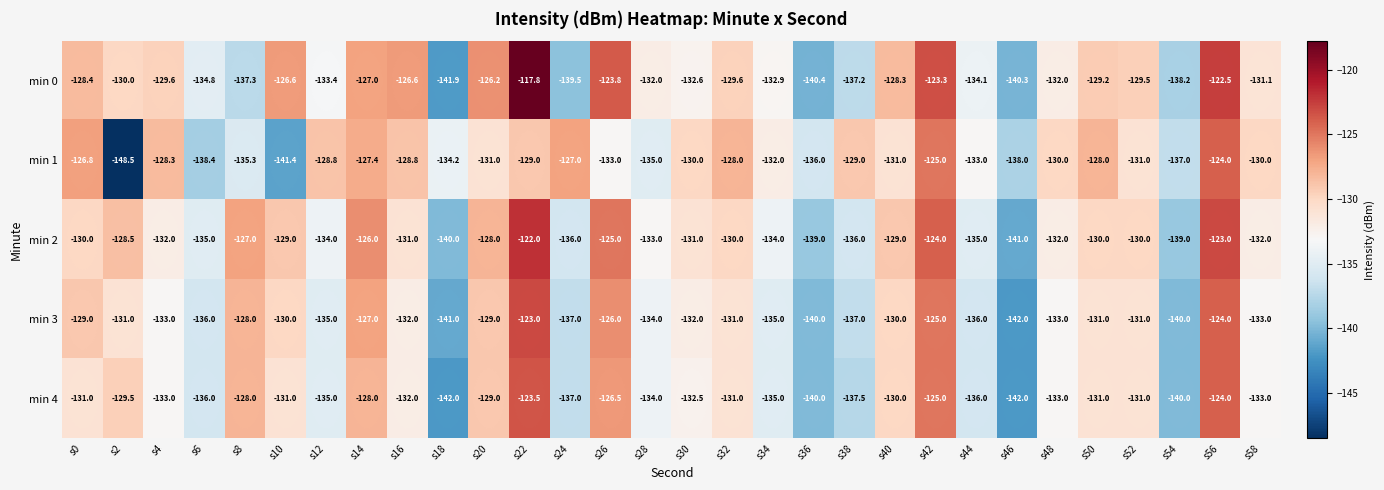

Which series has the largest range (max minus min)?

min 1